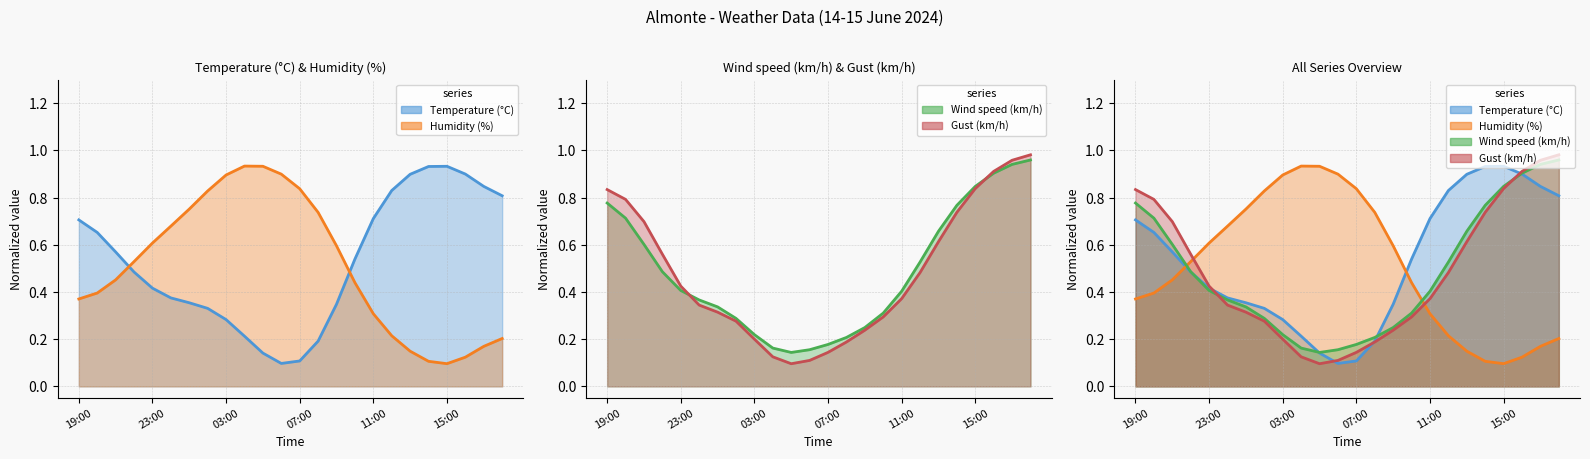

After their last crossing, which series has the higher values: Temperature (°C) or Humidity (%)?

Temperature (°C)